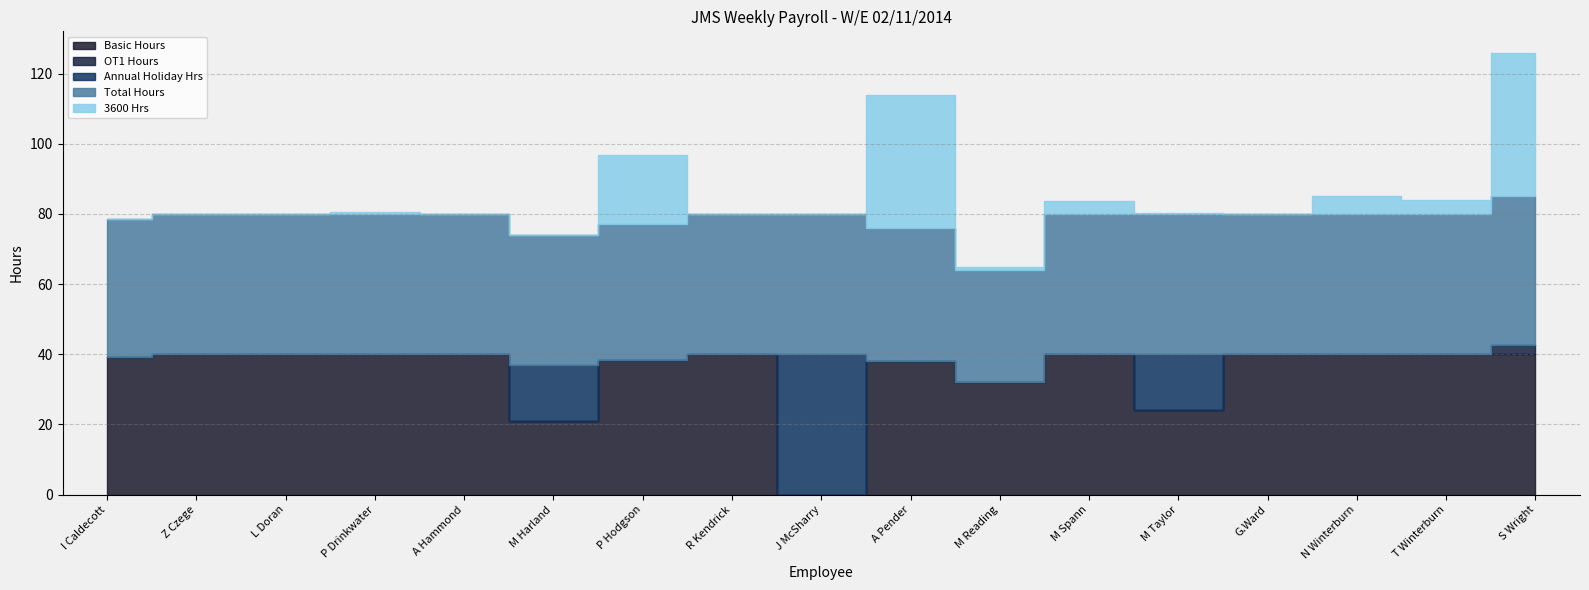

How many lines are shown in the chart?

5